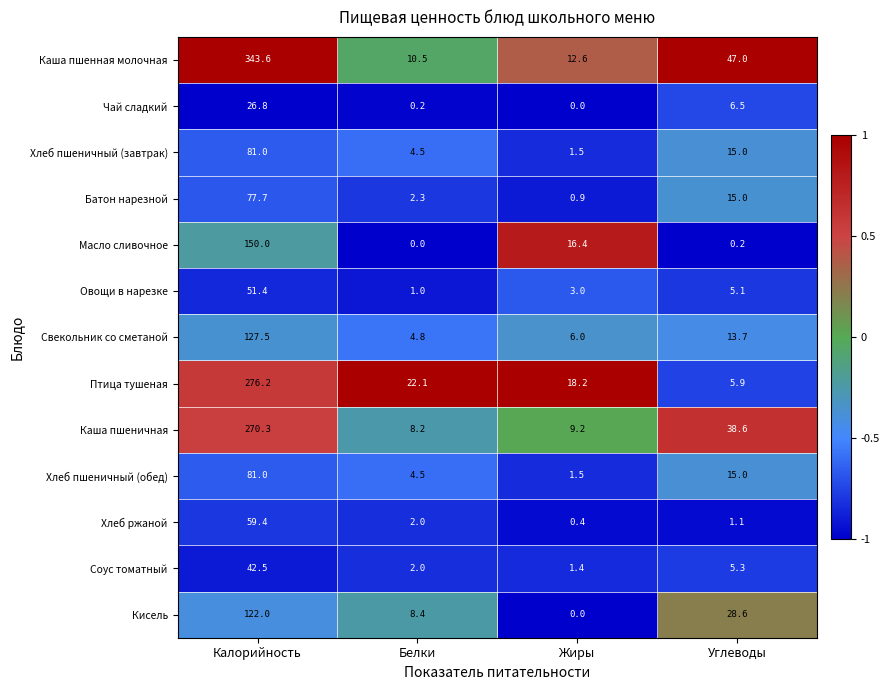

Which label corresponds to the largest value in the chart?

Калорийность